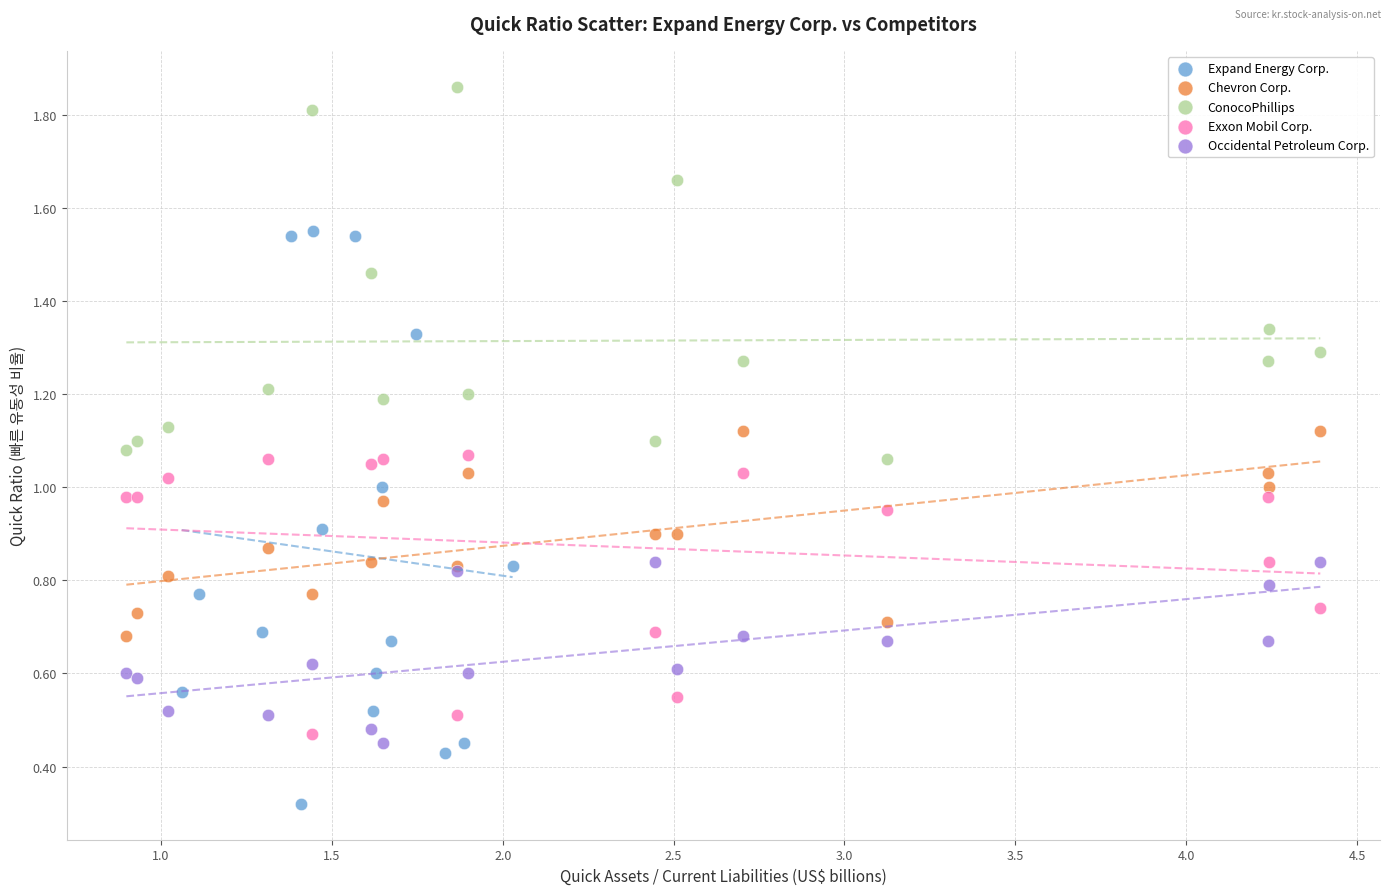

Which series has the widest spread of Y values?

Expand Energy Corp.